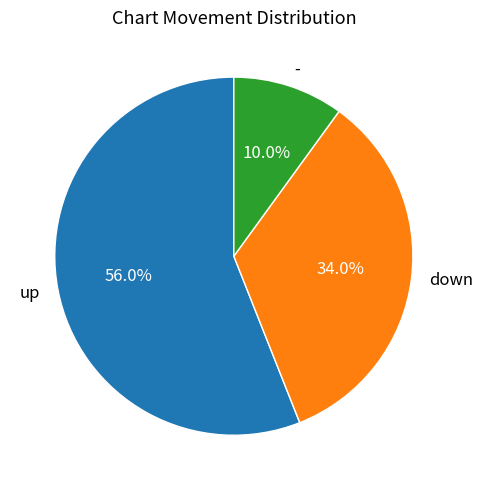

Which slice is the smallest?

-